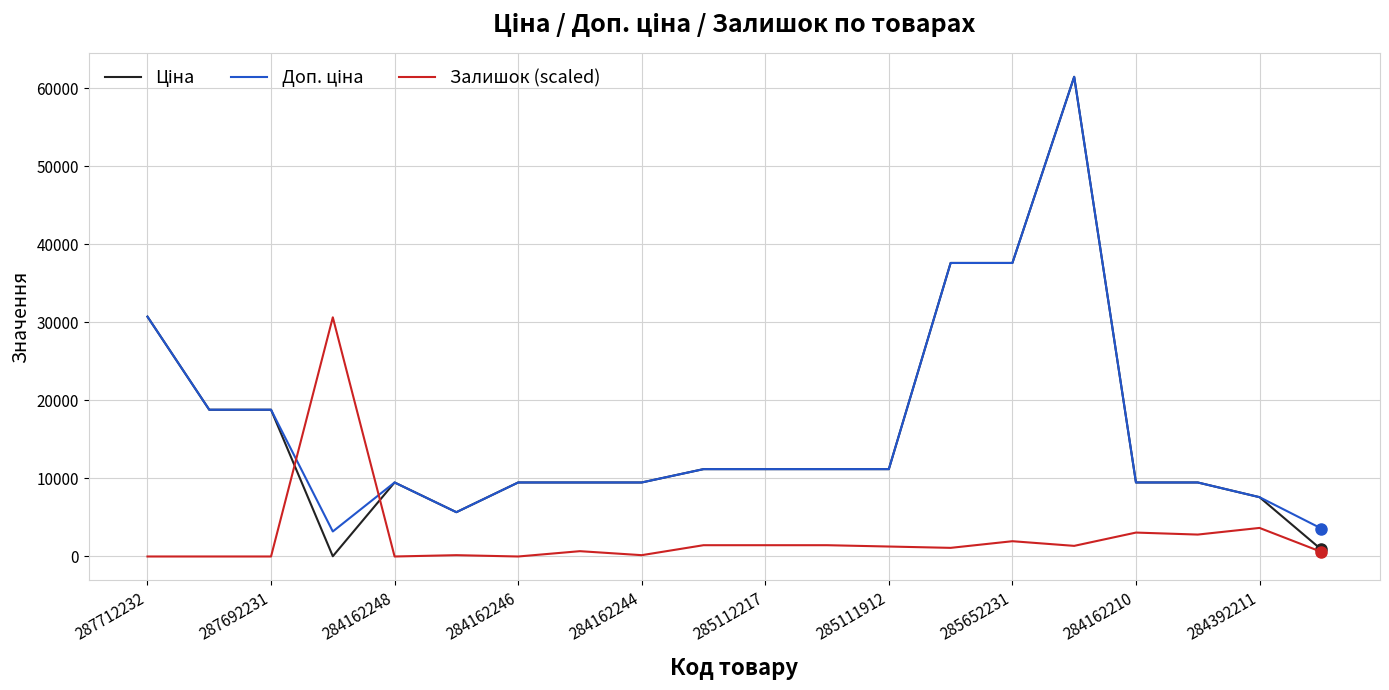

What is the maximum value shown in the chart?

61434.3